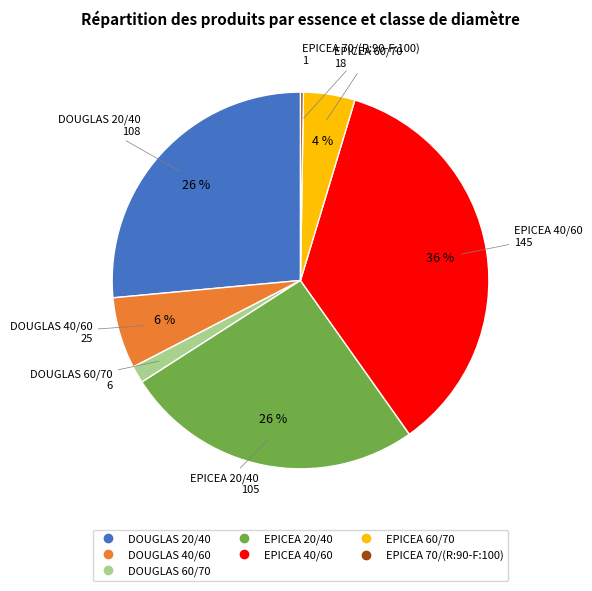

Do EPICEA 40/60 and EPICEA 20/40 together represent more than half of the pie?

Yes